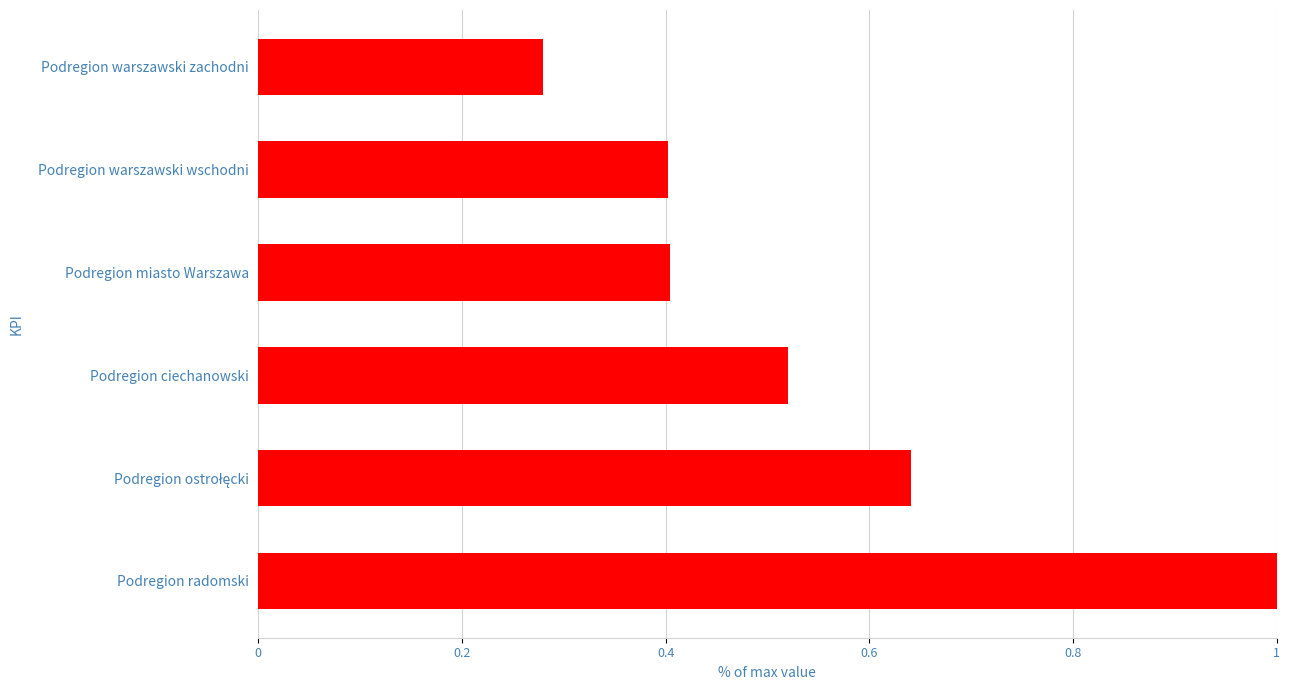

What is the difference between the maximum and minimum values?

0.7